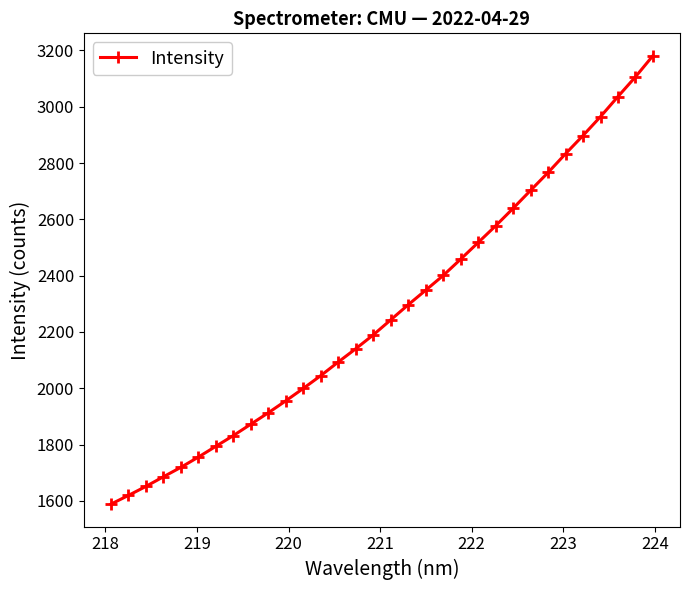

What is the smallest value displayed?

1588.3